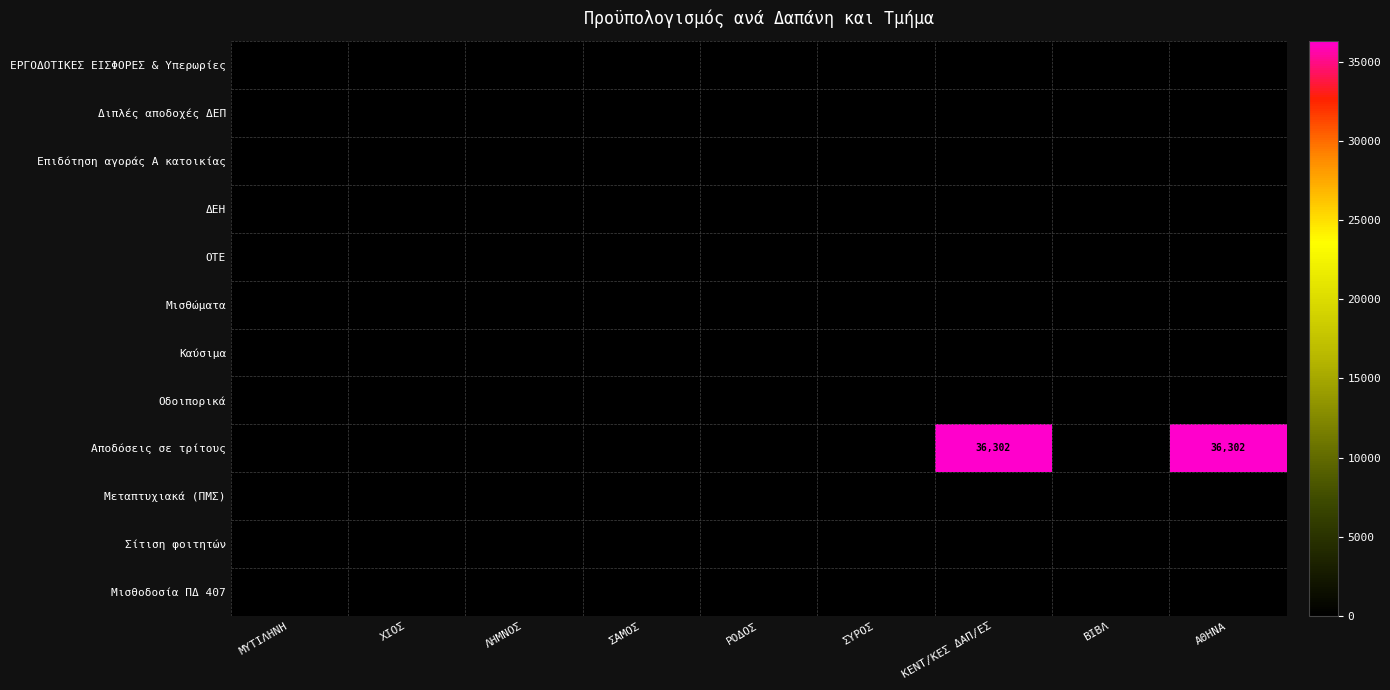

The Αποδόσεις σε τρίτους series shows 48938 at ΑΘΗΝΑ. True or false?

False